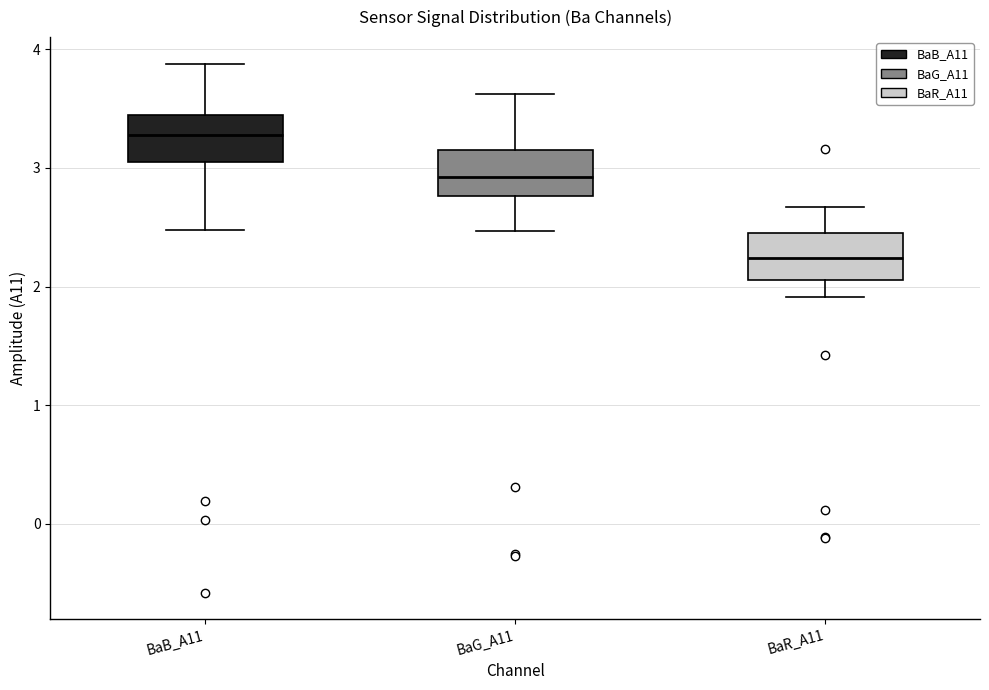

Where is the lower edge of the box for BaR_A11 on the y-axis? The values are not printed on the chart, so give them approximately, as read against the axis.

2.1